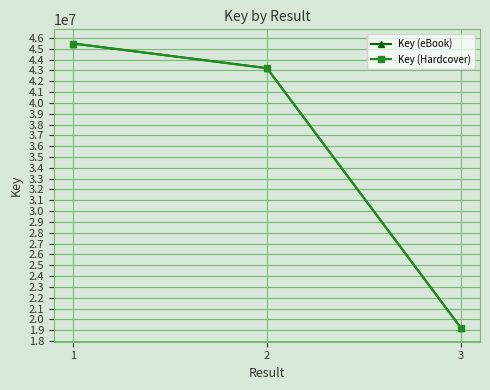

How many lines are shown in the chart?

2